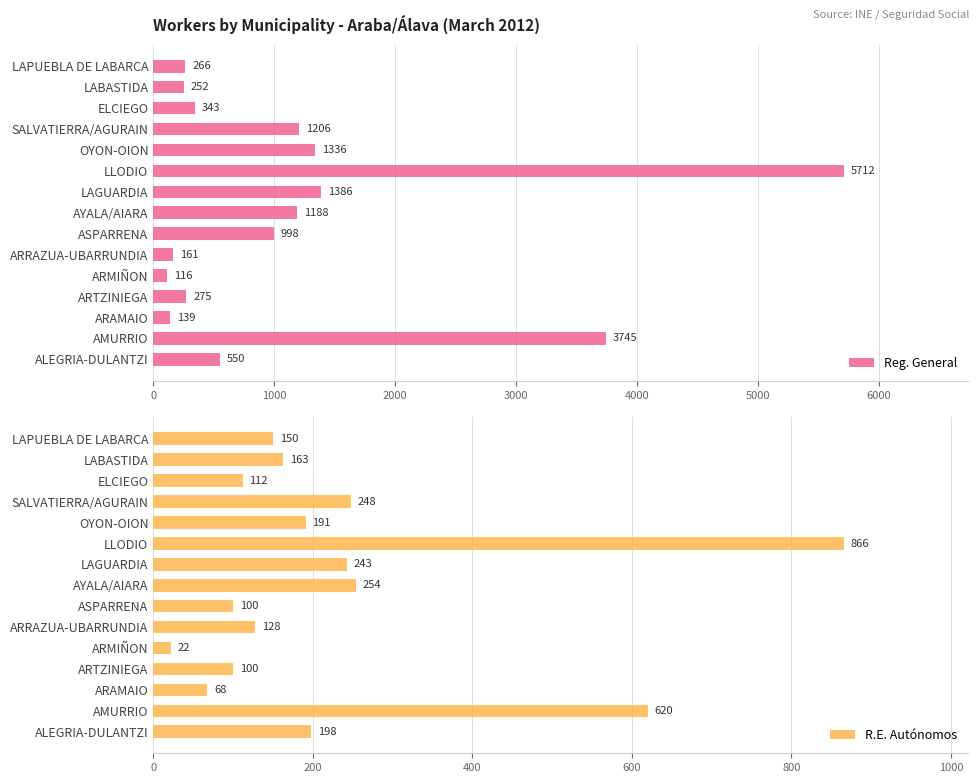

What value does the Reg. General series have at ARTZINIEGA, to the nearest 10?

280